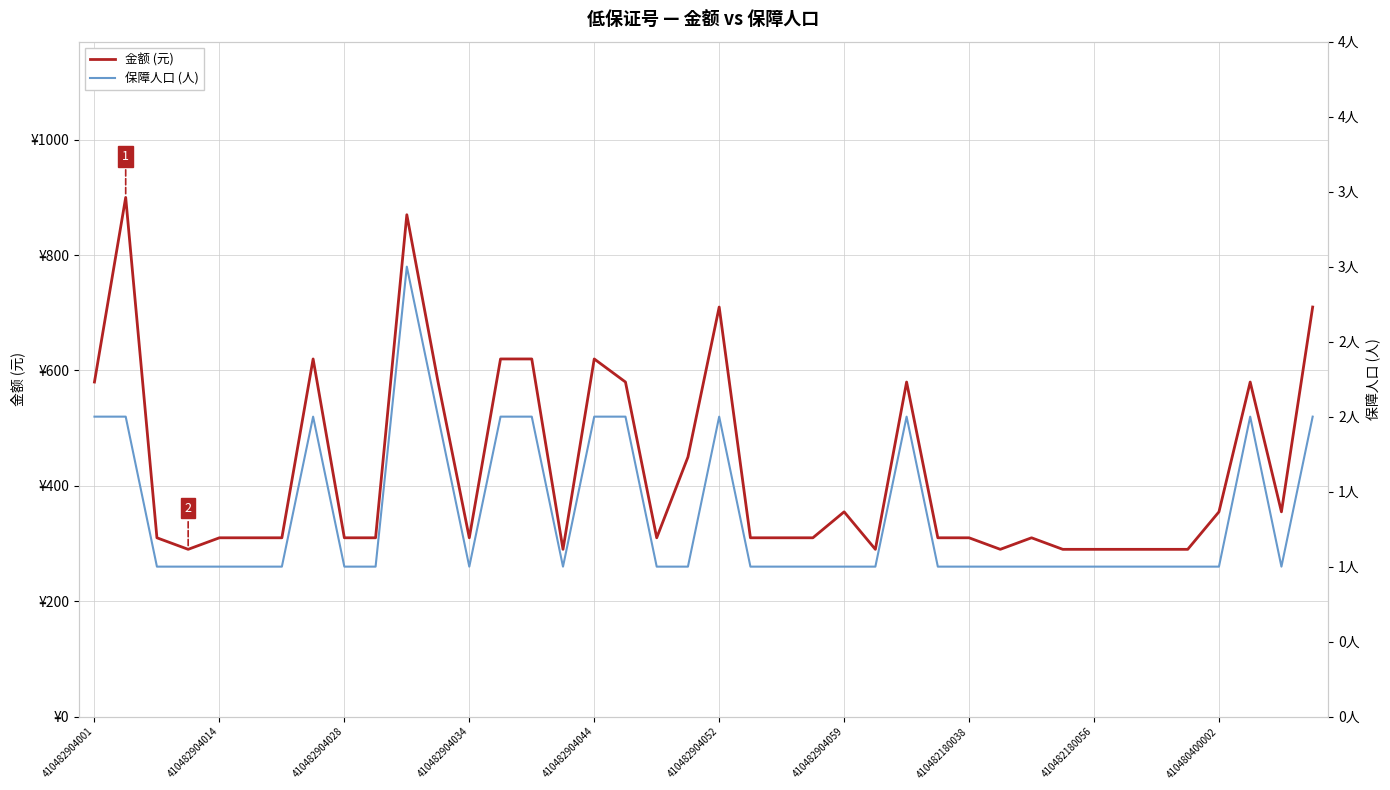

True or false: 金额 (元) and 保障人口 (人) intersect in this chart.

False